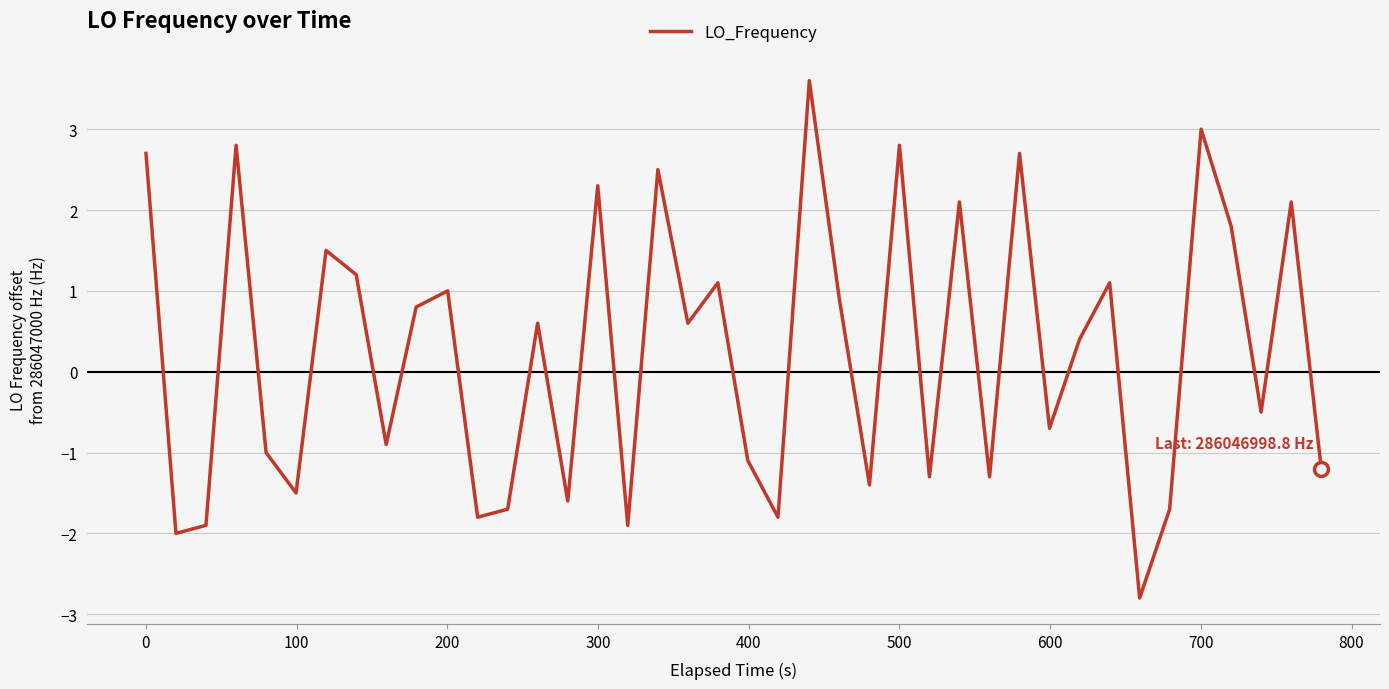

What is the smallest value displayed?

-2.8